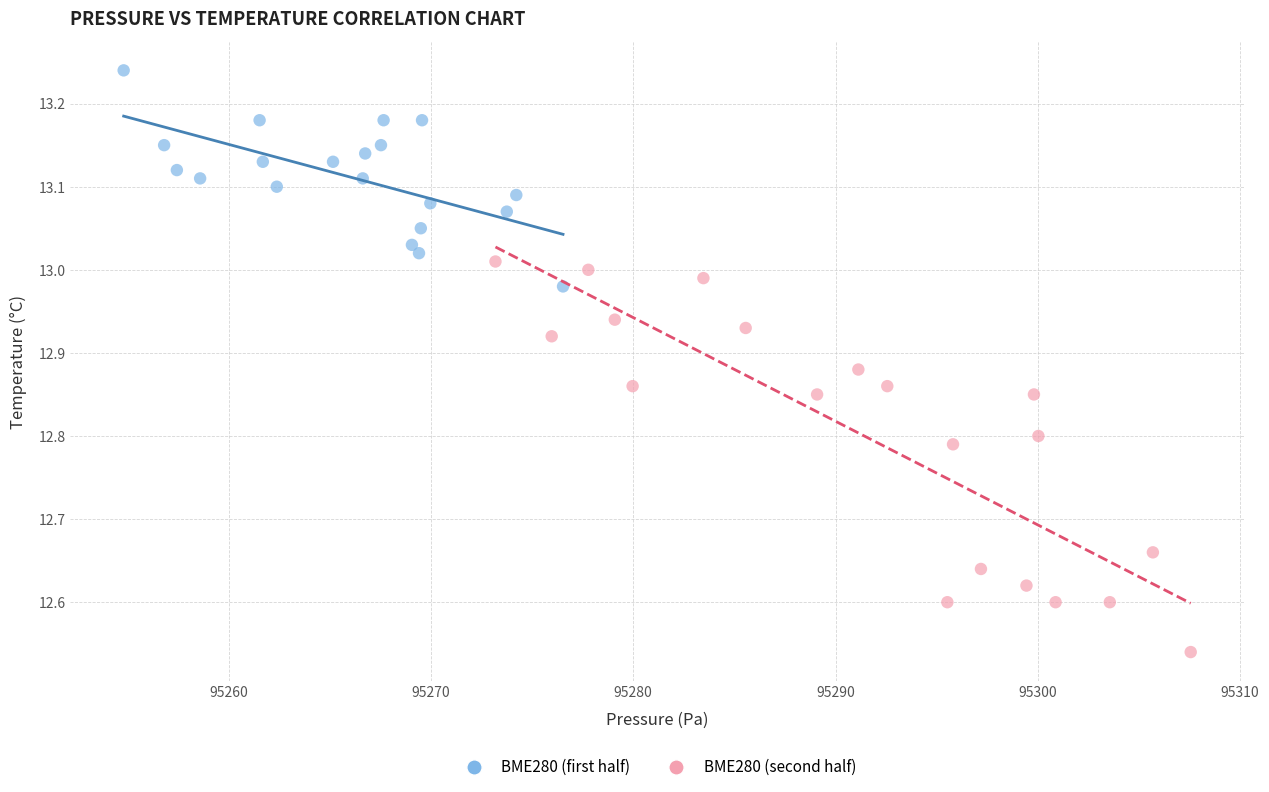

Which series has the largest Y range (max minus min)?

BME280 (second half)